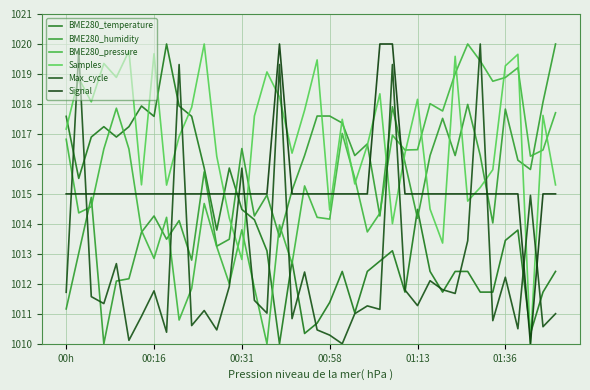

Does the chart display data point markers on the line(s)?

No